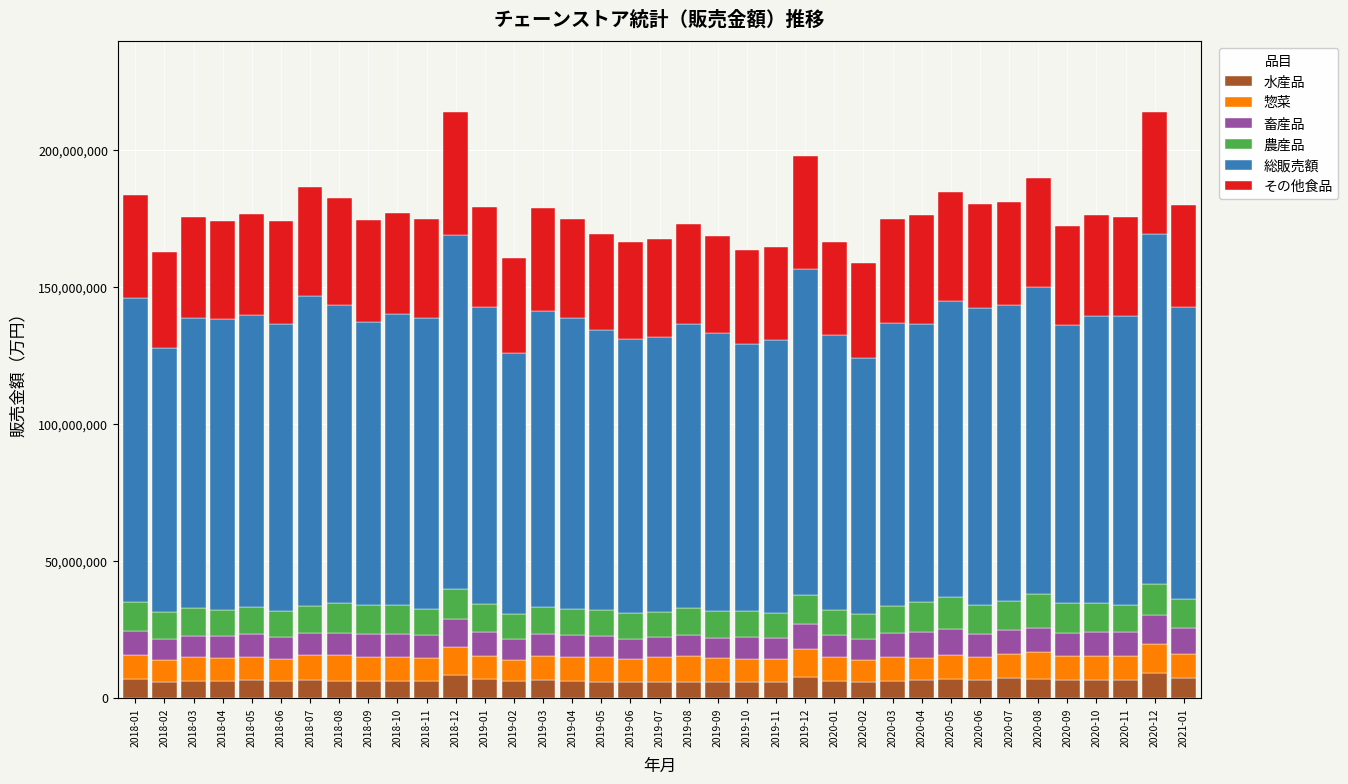

What is the minimum value for 水産品?

5553320